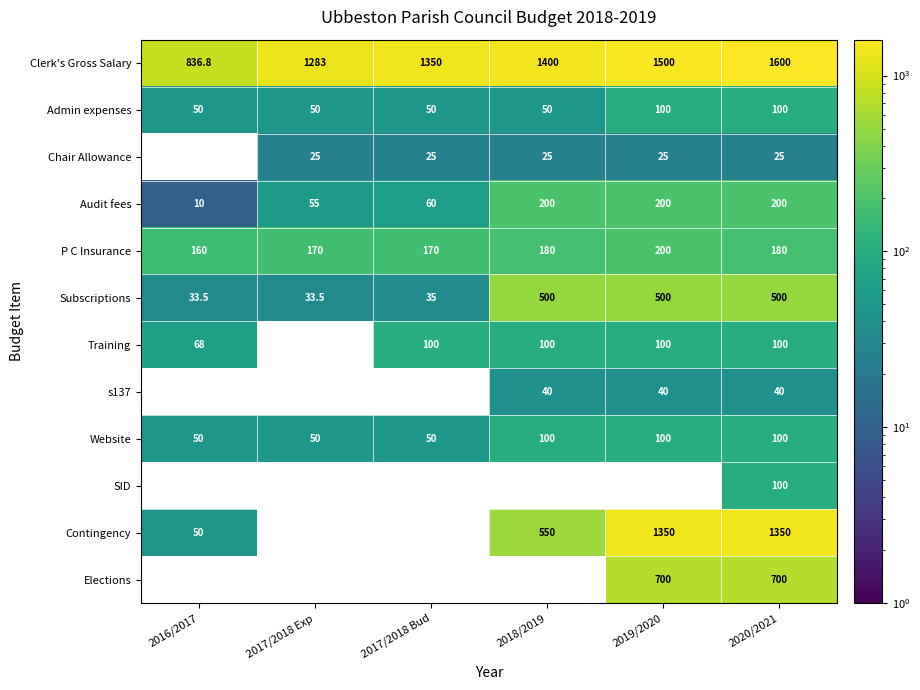

How many Admin expenses values are between 50 and 100?

6